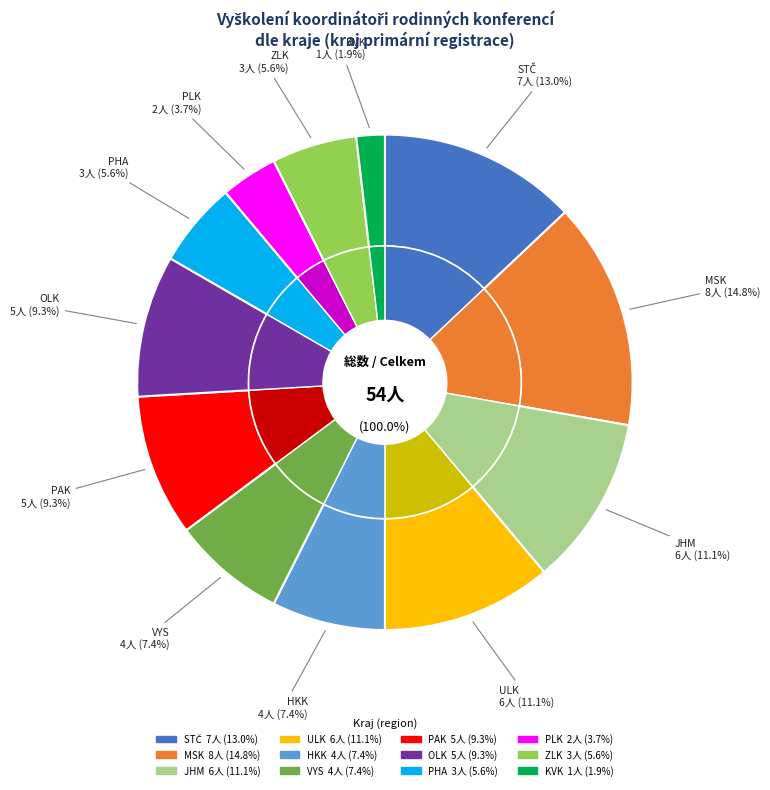

To the nearest percent, what is the difference between the PLK and MSK slice percentages?

11%